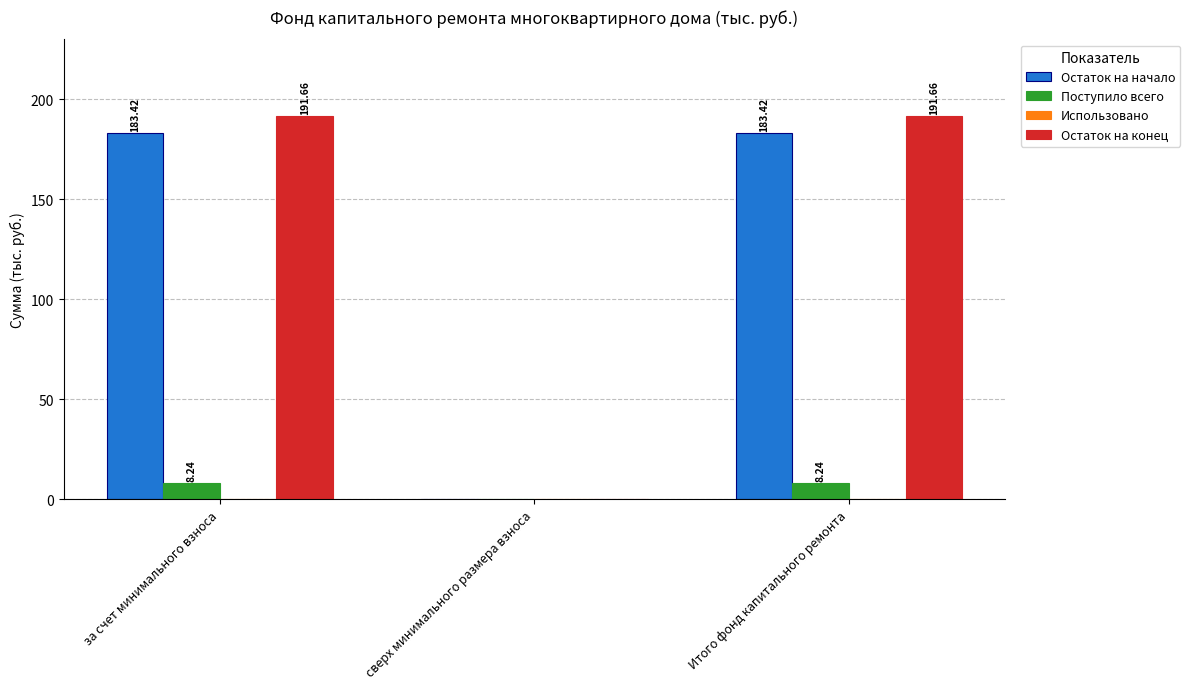

How many groups of bars are there?

3